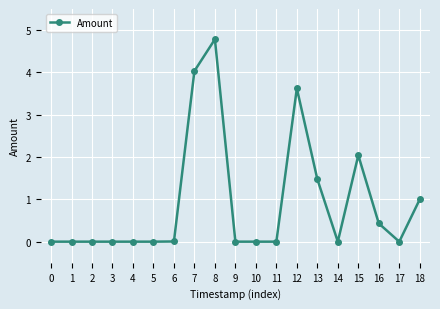

What is the maximum value shown in the chart?

4.8